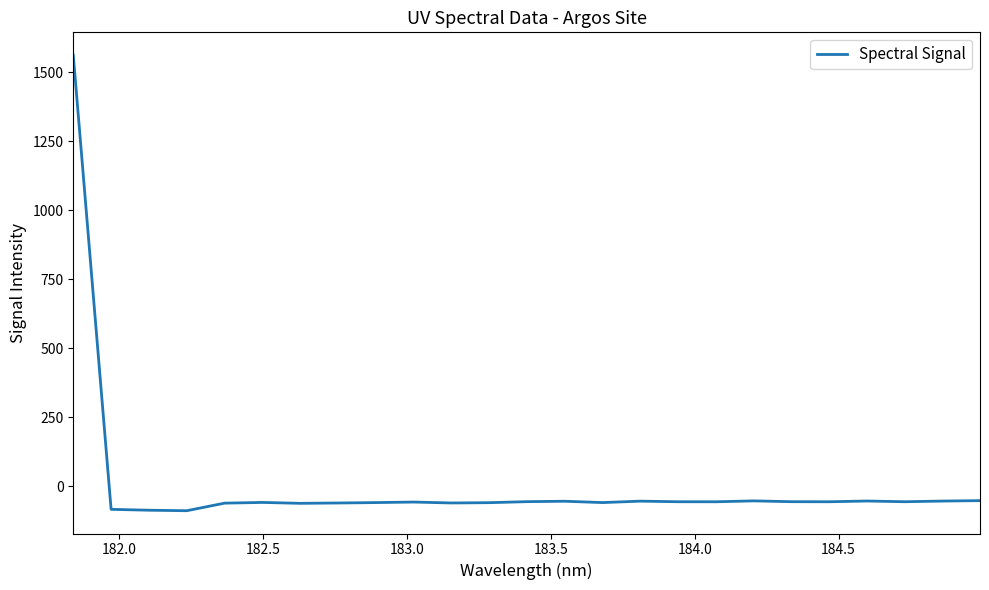

What is the difference between the maximum and minimum values?

1652.3